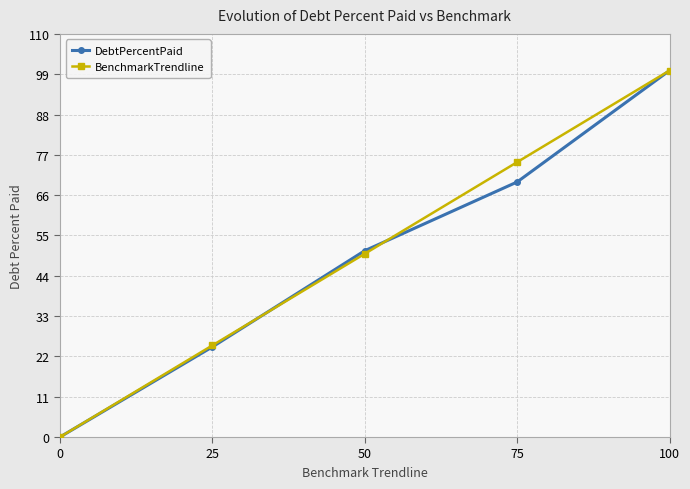

Is this an area chart (filled region under the line)?

No